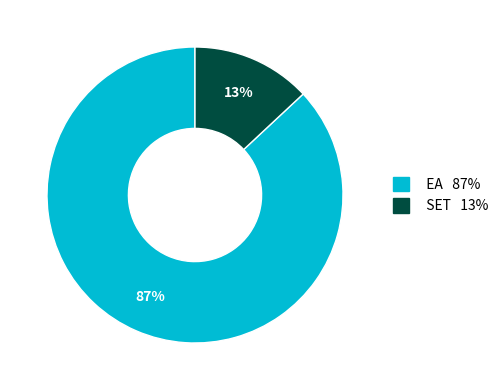

Which slice is the largest?

EA